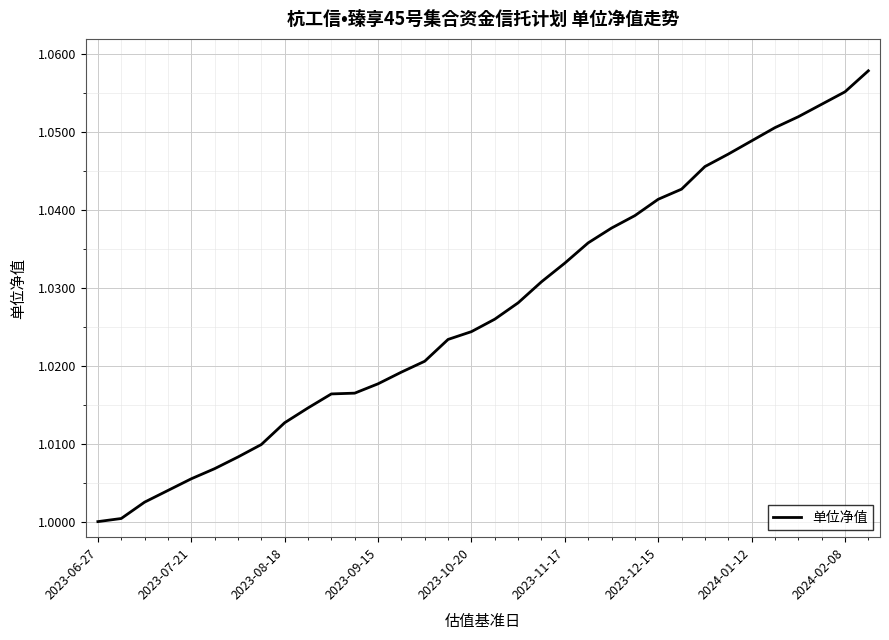

The chart shows a value of 1.7 at 2024-01-12. True or false?

False